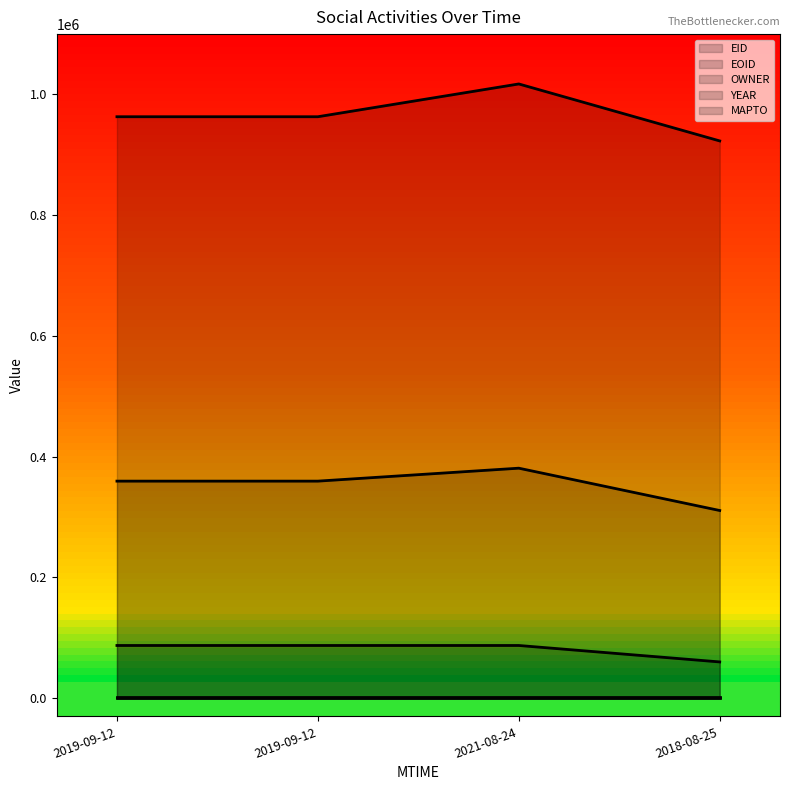

True or false: OWNER (line) and MAPTO (line) intersect in this chart.

False